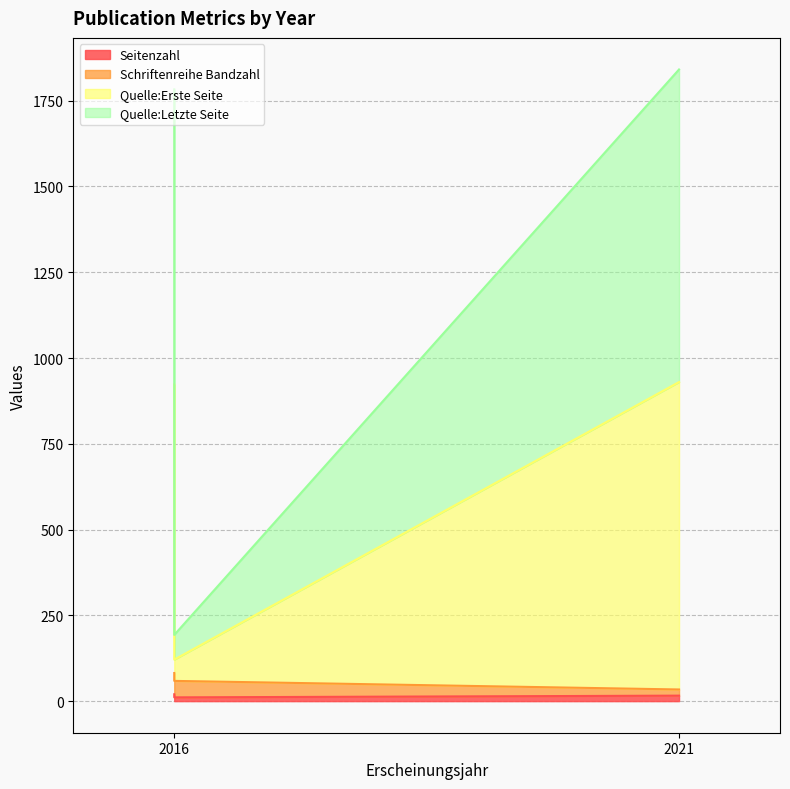

True or false: Quelle:Erste Seite has a value of 758 at 2021.

False